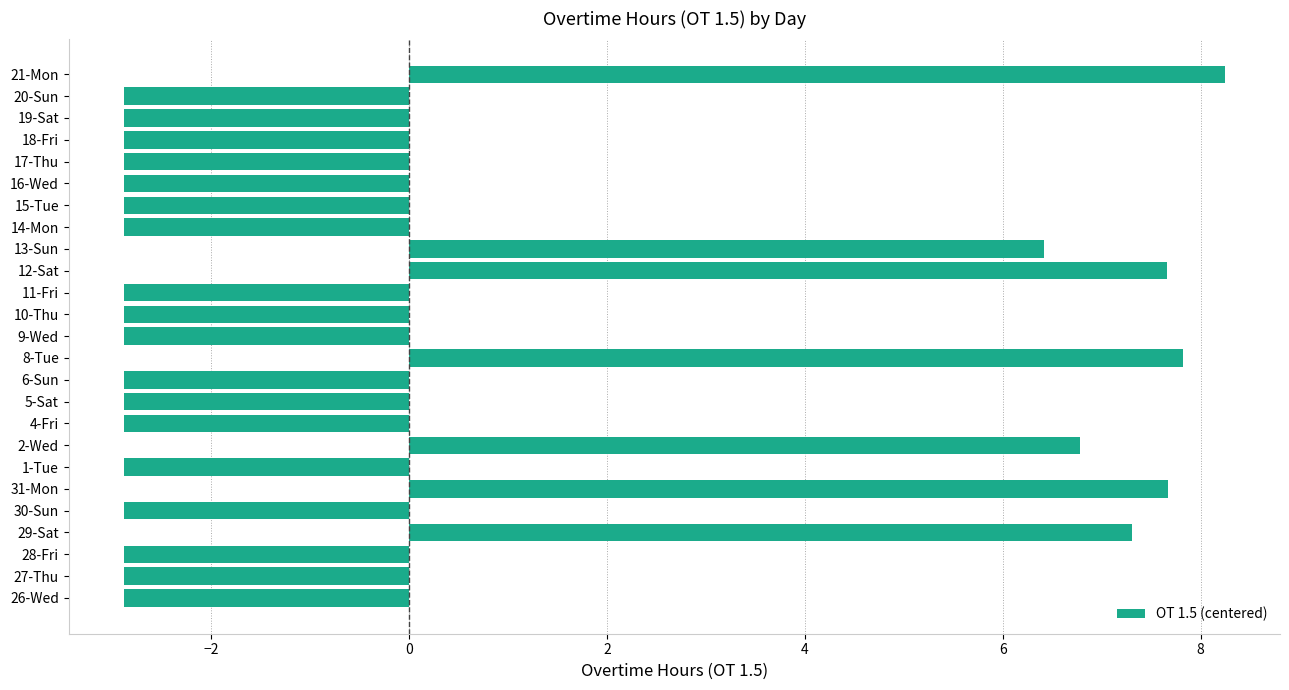

How many data points are less than -2?

18